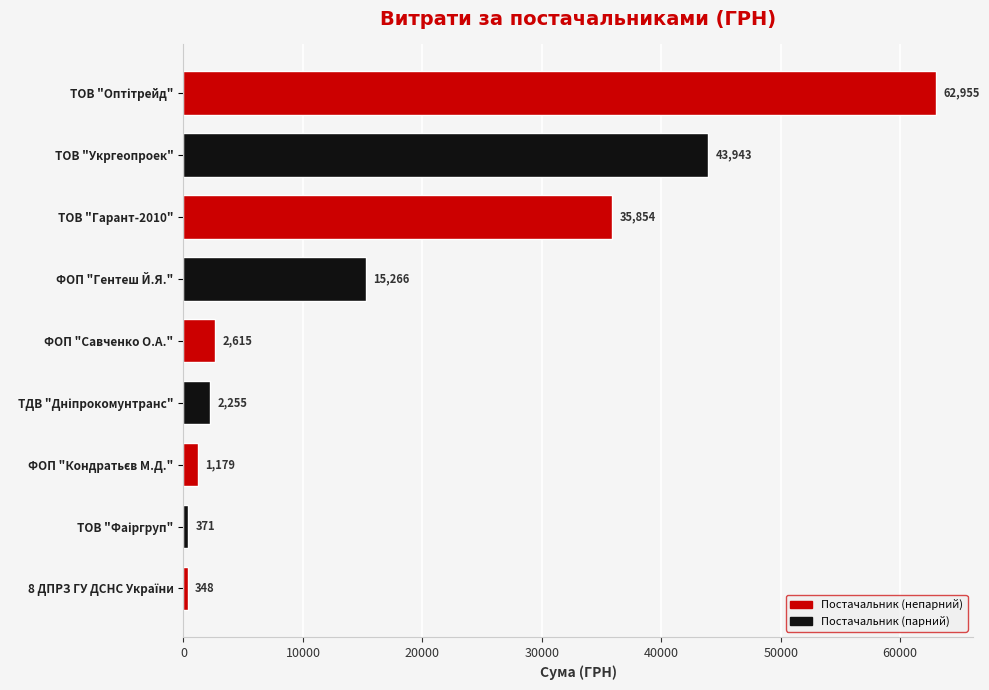

What is the sum of all values?

164786.4